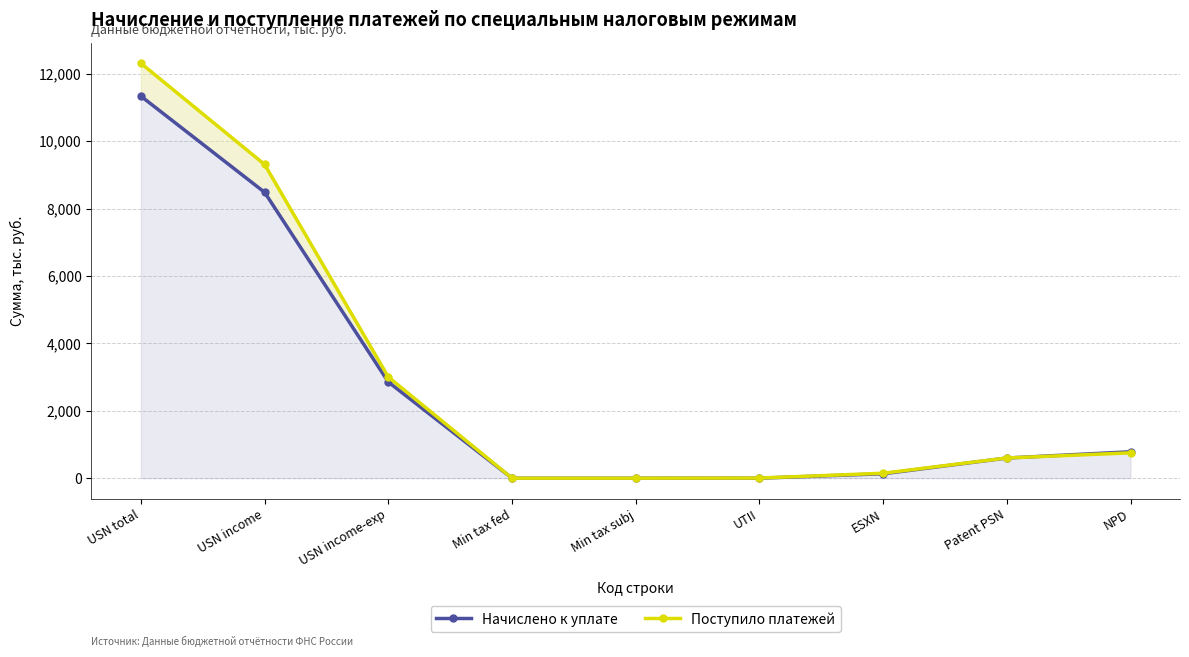

At how many categories does at least one series exceed 617?

4